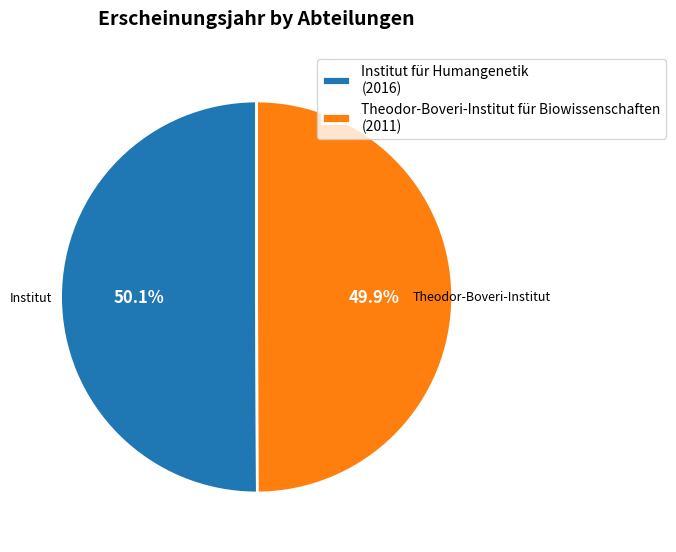

Does any single category account for the majority?

Yes